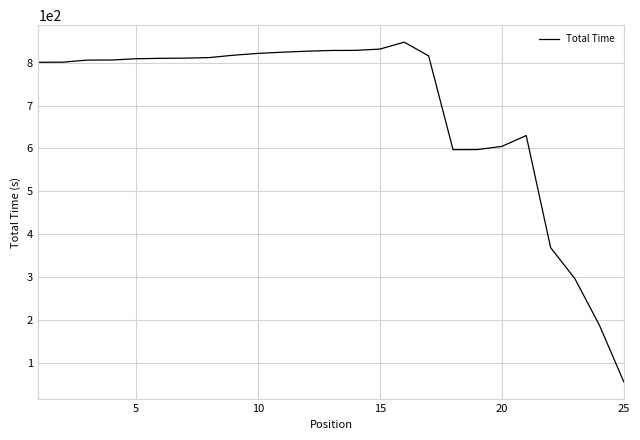

What is the greatest value displayed?

847.6